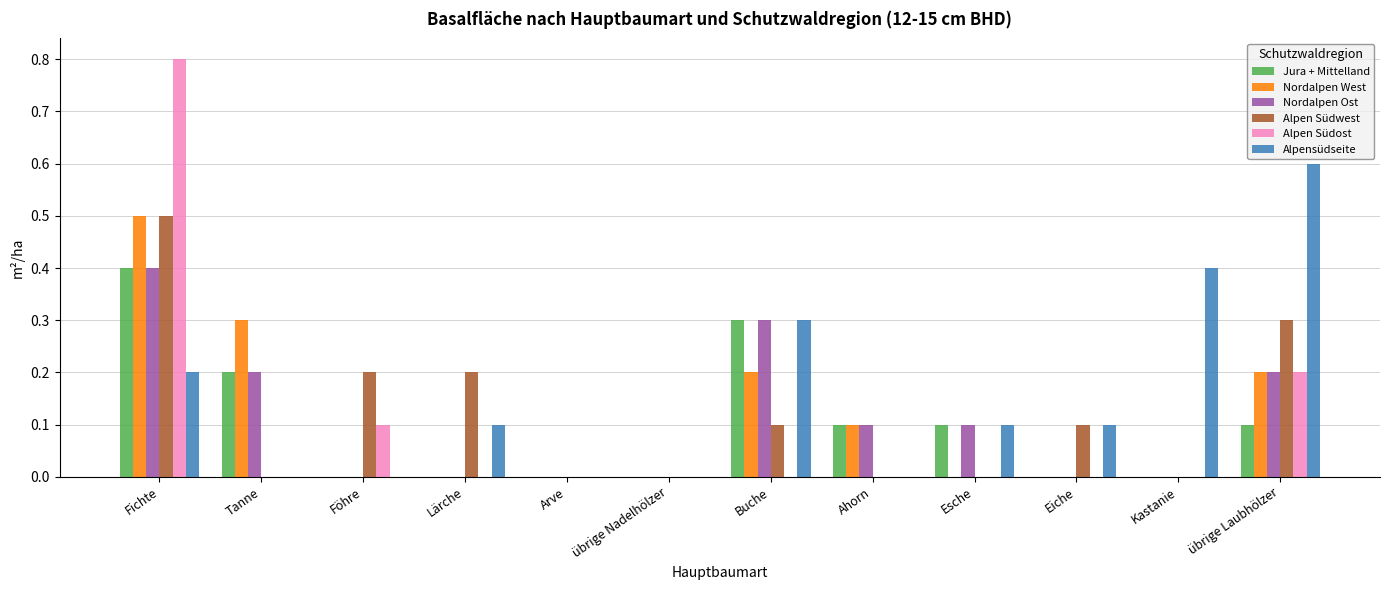

At which category is the sum across all series the highest?

Fichte